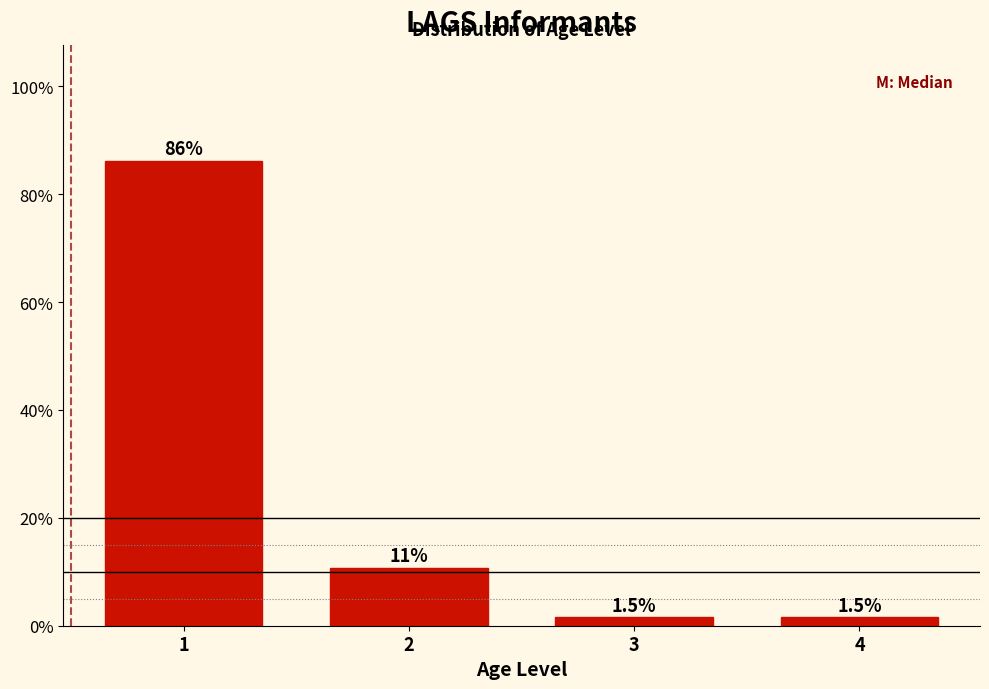

Reading left to right, extract all data points from this chart.

1=86.2	2=10.8	3=1.5	4=1.5